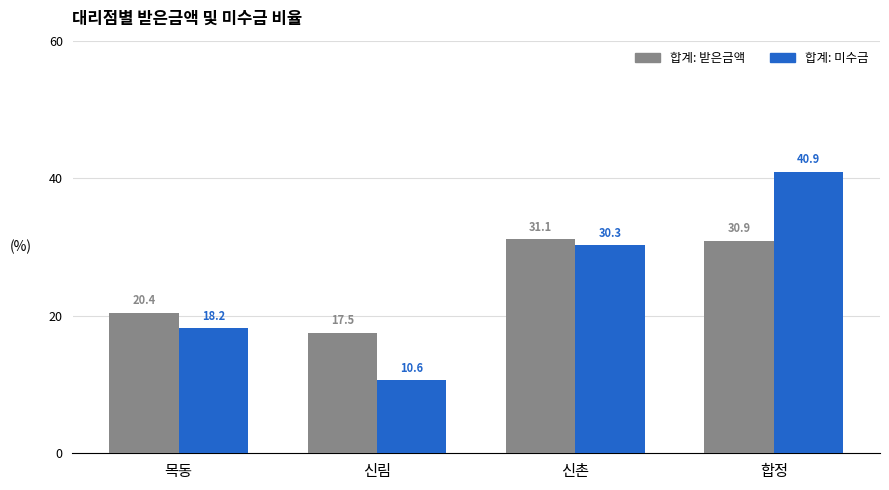

What are all the series names shown in the legend?

합계: 받은금액, 합계: 미수금